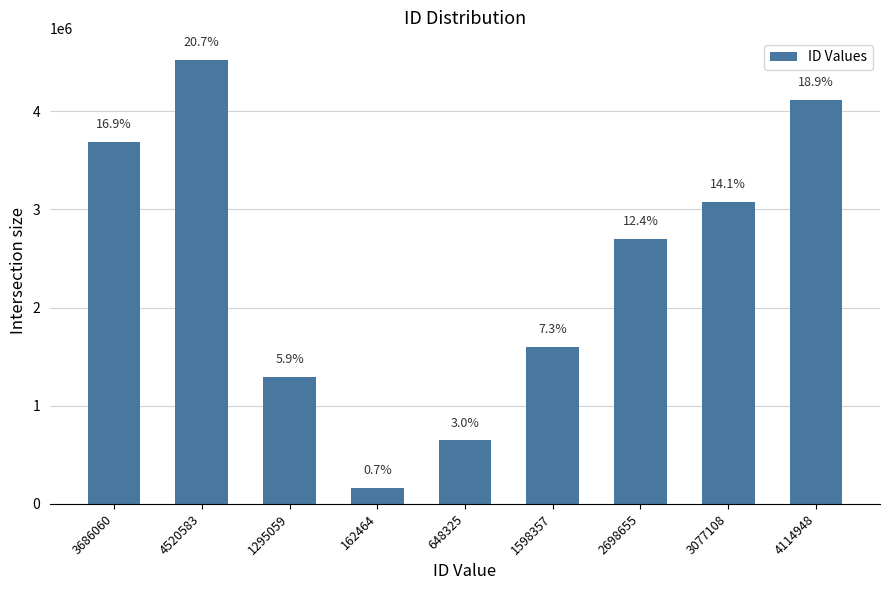

How many bars are there in total?

9